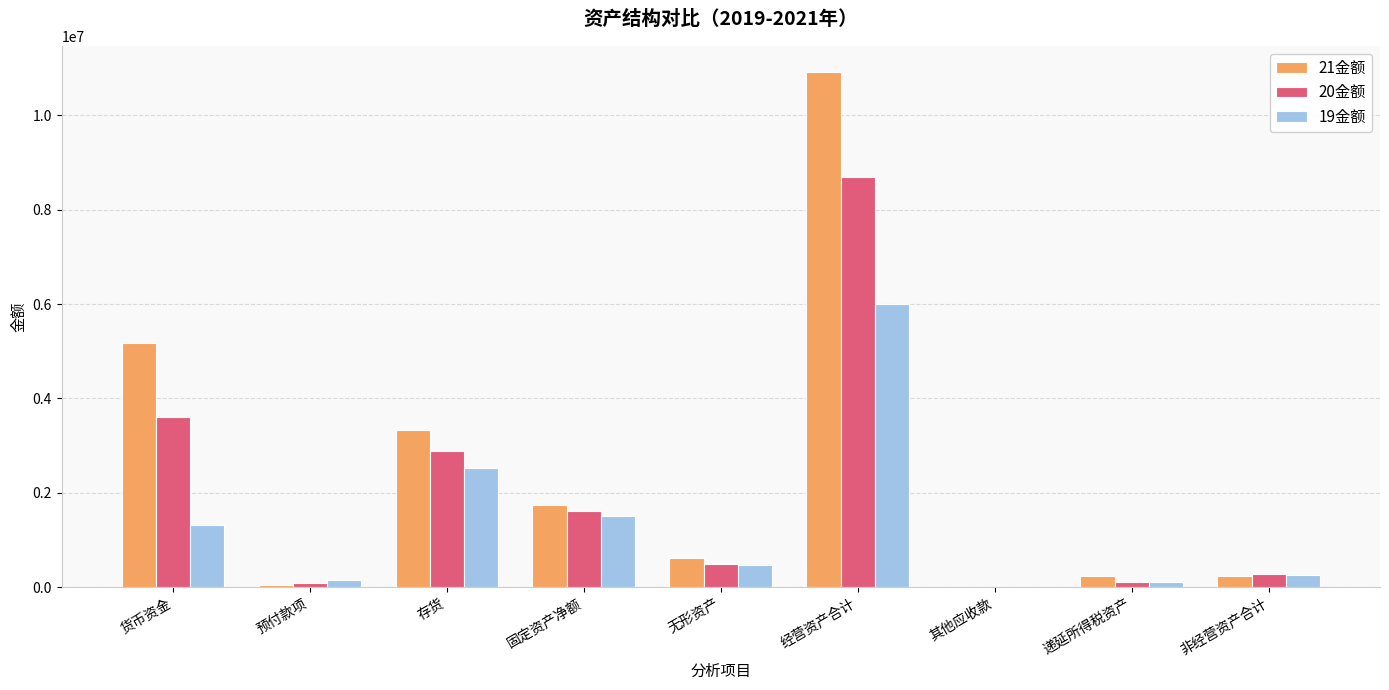

Read the 19金额 value at 存货.

2528492.1